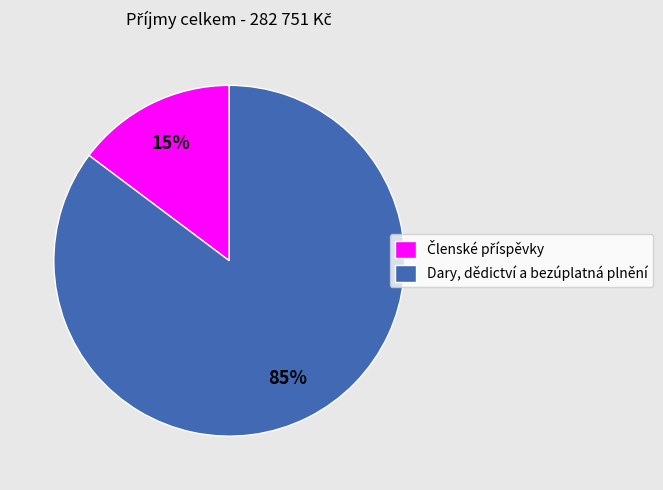

To the nearest percent, what is the average slice percentage?

50%